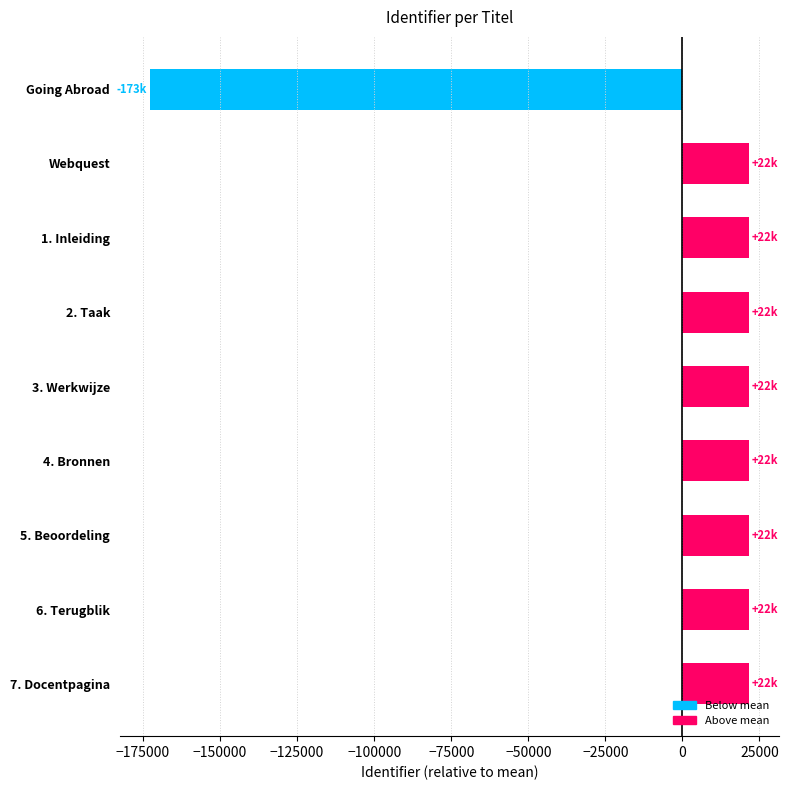

At which label is the value closest to -75583?

Webquest